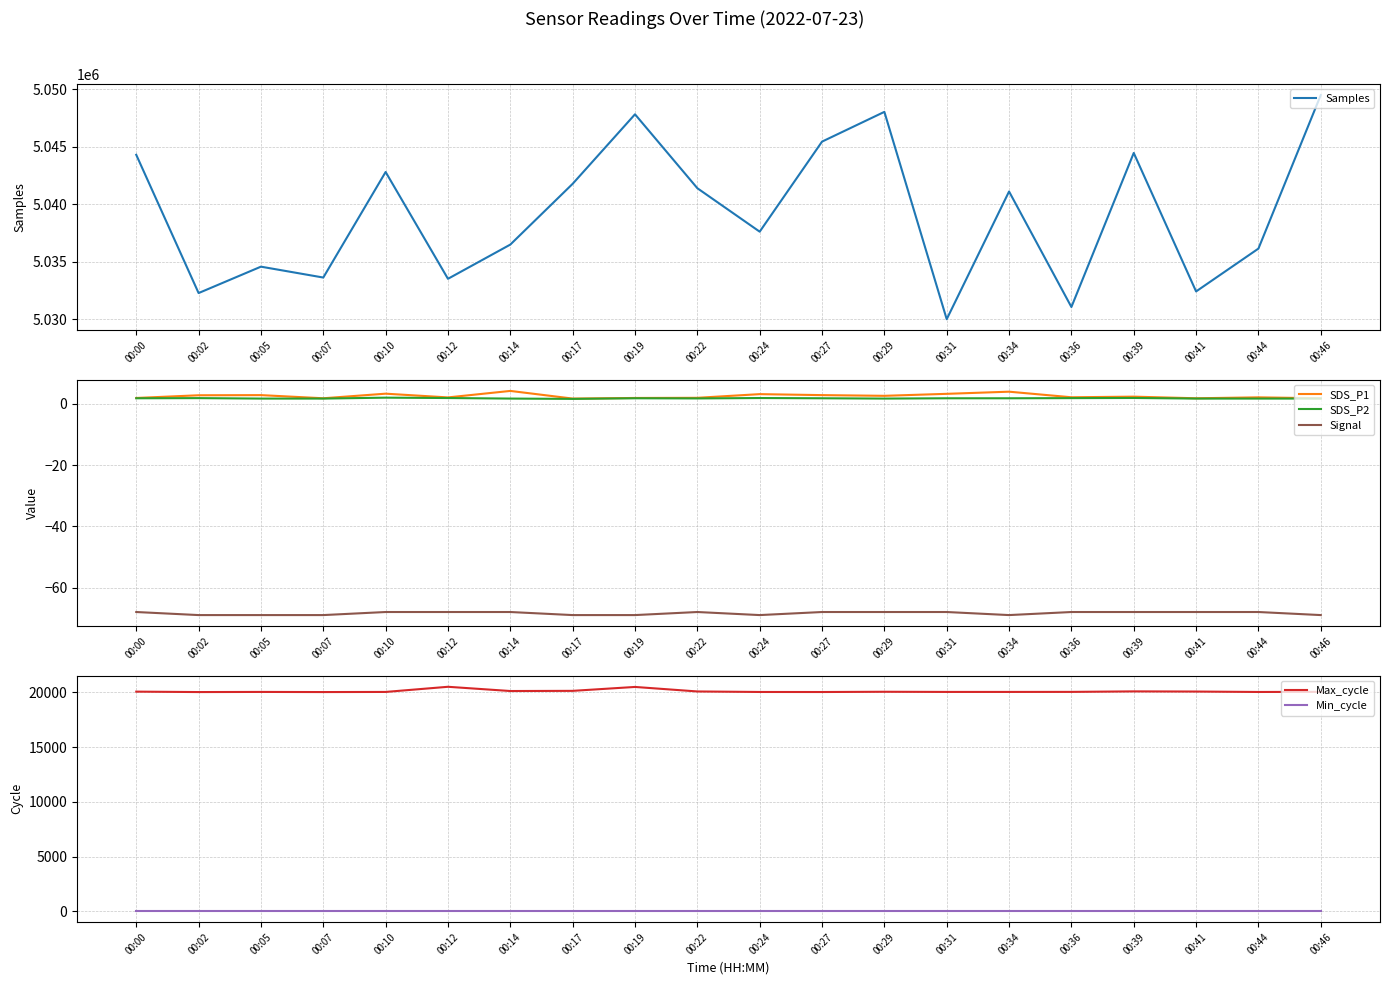

The value of Max_cycle at 00:44 is 13186.4. True or false?

False